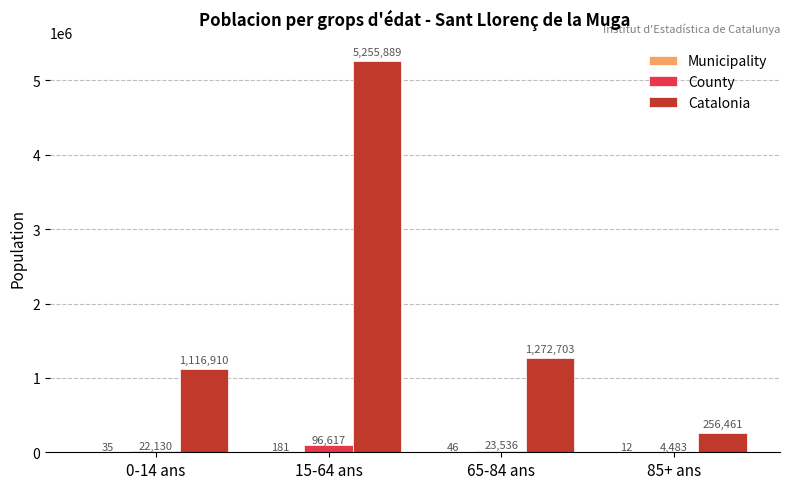

True or false: Catalonia has a value of 256461 at 85+ ans.

True